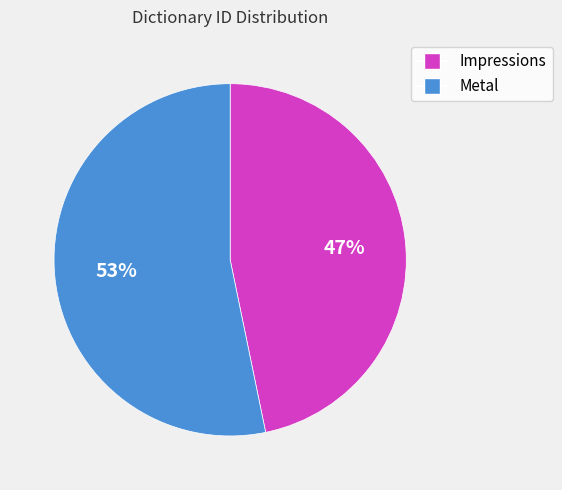

Is the sum of Metal and Impressions greater than half?

Yes